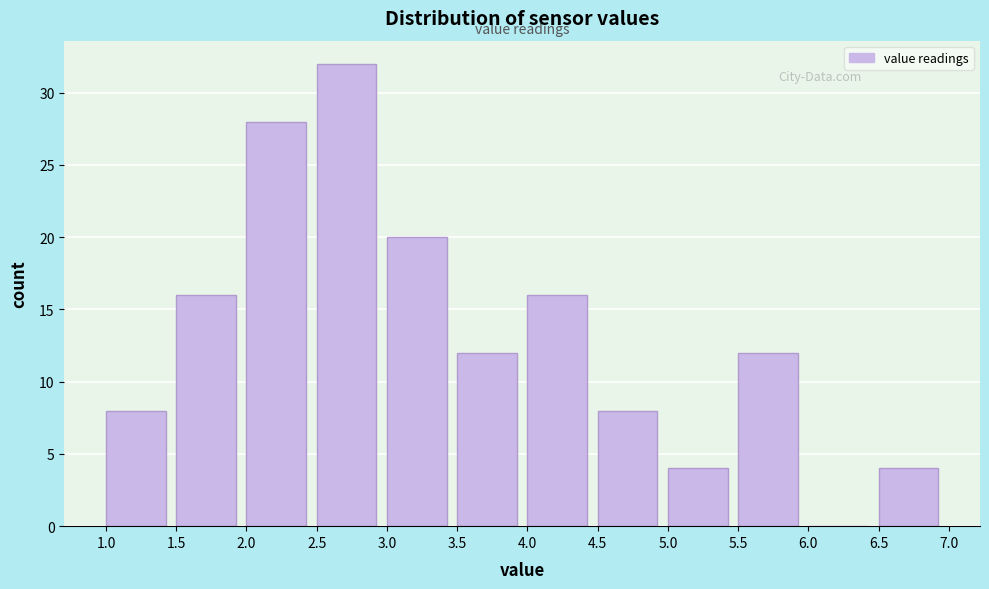

Reading left to right, transcribe this chart: for each bar, give the range it covers on the x-axis and its height. The values are not printed on the chart, so give them approximately, as read against the axis.

1.0 to 1.5: 8
1.5 to 2.0: 16
2.0 to 2.5: 28
2.5 to 3.0: 32
3.0 to 3.5: 20
3.5 to 4.0: 12
4.0 to 4.5: 16
4.5 to 5.0: 8
5.0 to 5.5: 4
5.5 to 6.0: 12
6.0 to 6.5: 0
6.5 to 7.0: 4